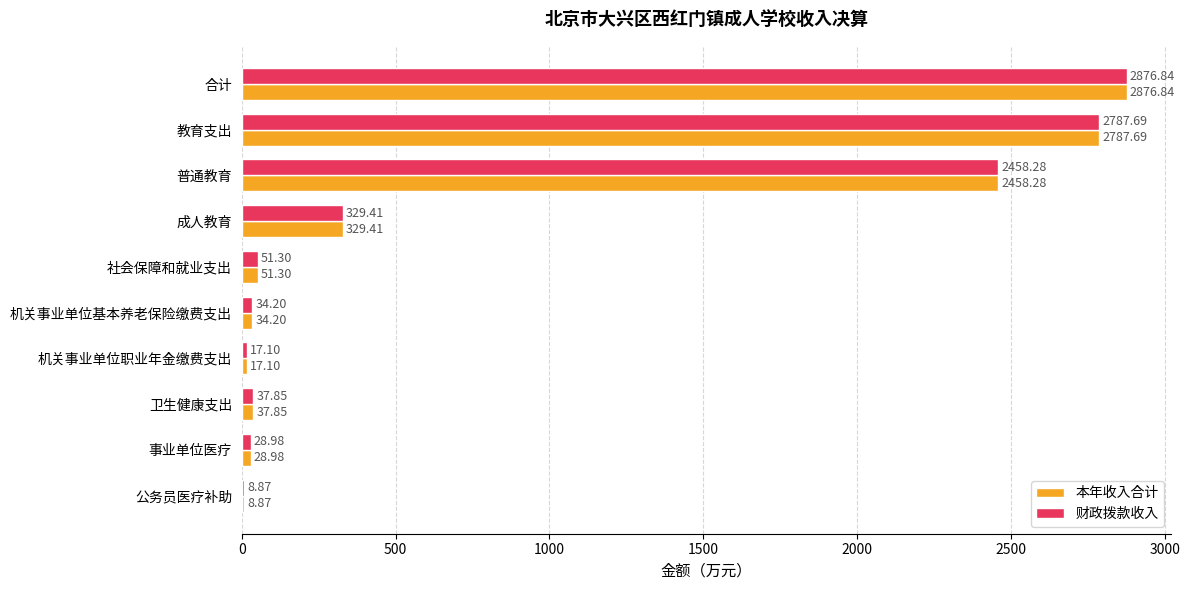

What is the sum of all 财政拨款收入 values?

8630.5